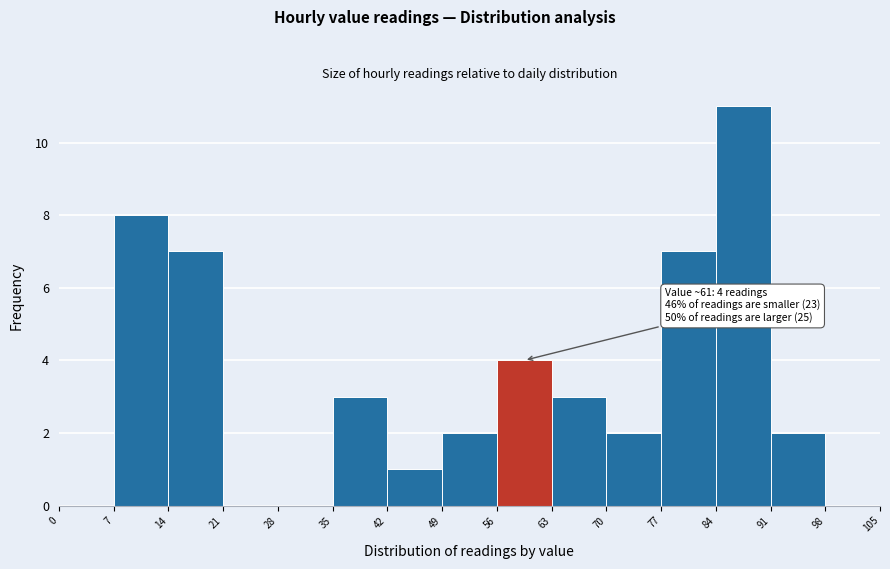

Over which range of the x-axis is the bar tallest?

84 to 91